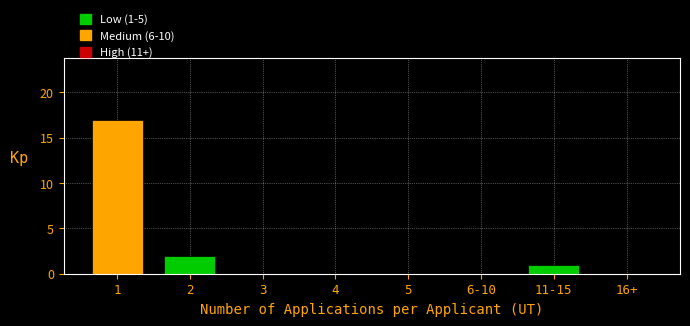

Reading left to right, extract all data points from this chart.

1=17	2=2	3=0	4=0	5=0	6-10=0	11-15=1	16+=0